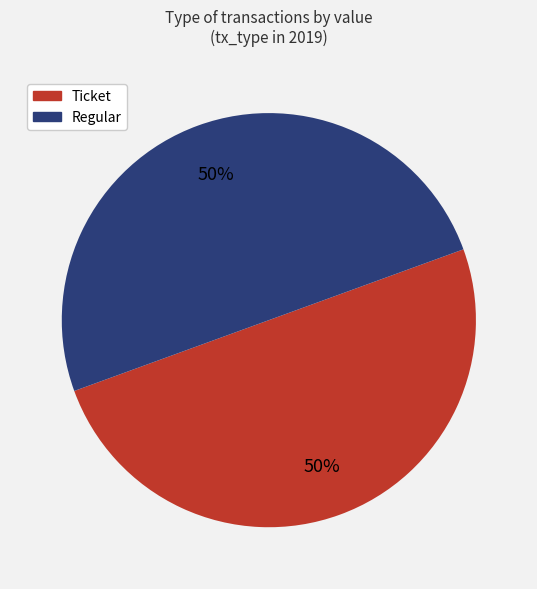

To the nearest percent, what is the average slice percentage?

50%